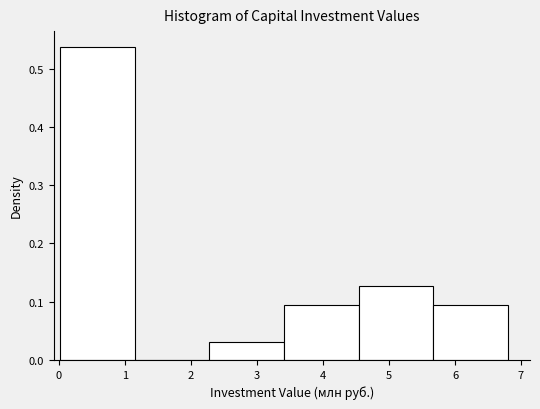

Reading left to right, transcribe this chart: for each bar, give the range it covers on the x-axis and its height. Neither the bar edges nor the heights are printed on the chart, so give them approximately, as read against the axes.

0.0 to 1.1: 0.54
1.1 to 2.3: 0
2.3 to 3.4: 0.03
3.4 to 4.5: 0.09
4.5 to 5.7: 0.13
5.7 to 6.8: 0.09